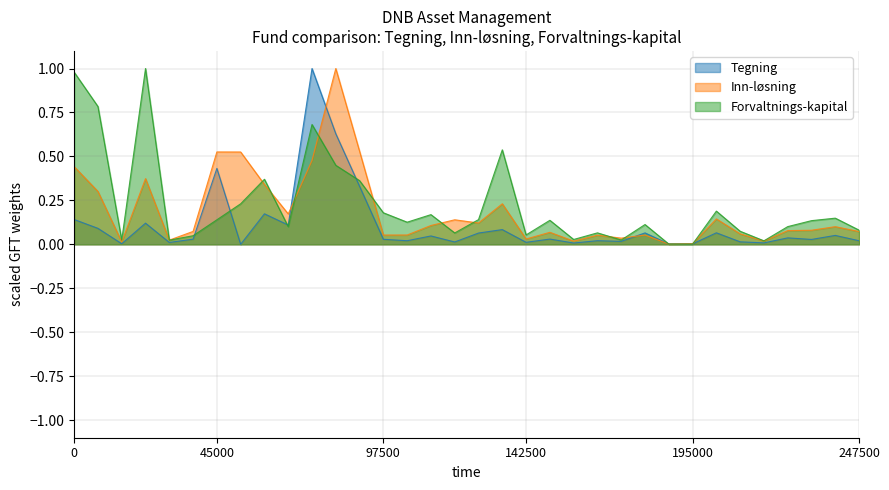

True or false: Inn-løsning and Forvaltnings-kapital intersect in this chart.

True